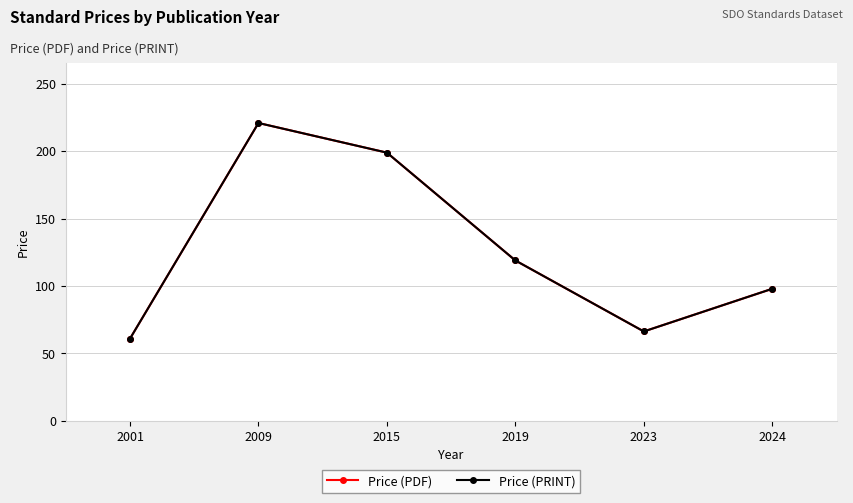

At how many categories does at least one series exceed 83?

4